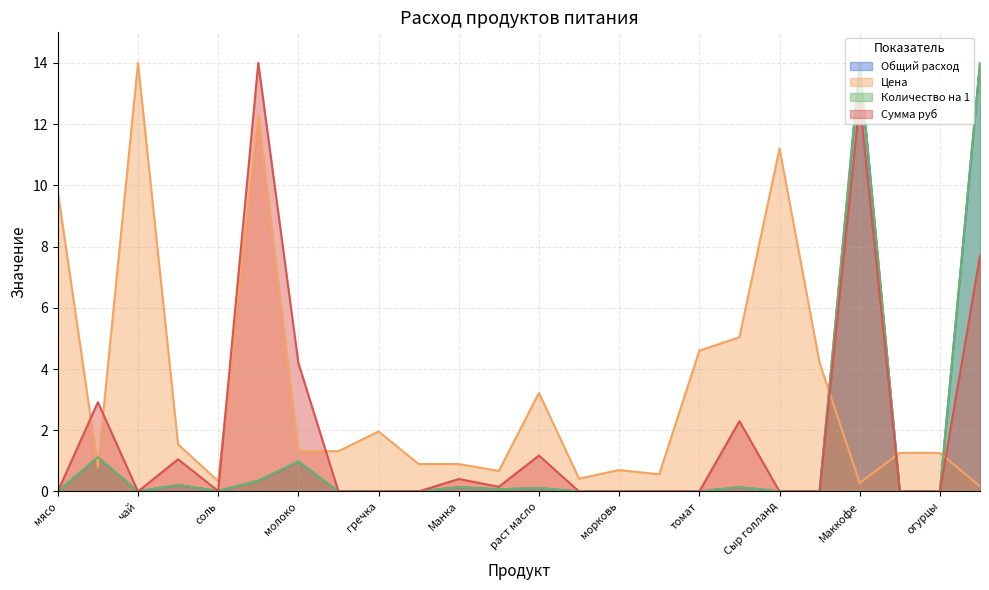

How many data points in Сумма руб are above 0?

11